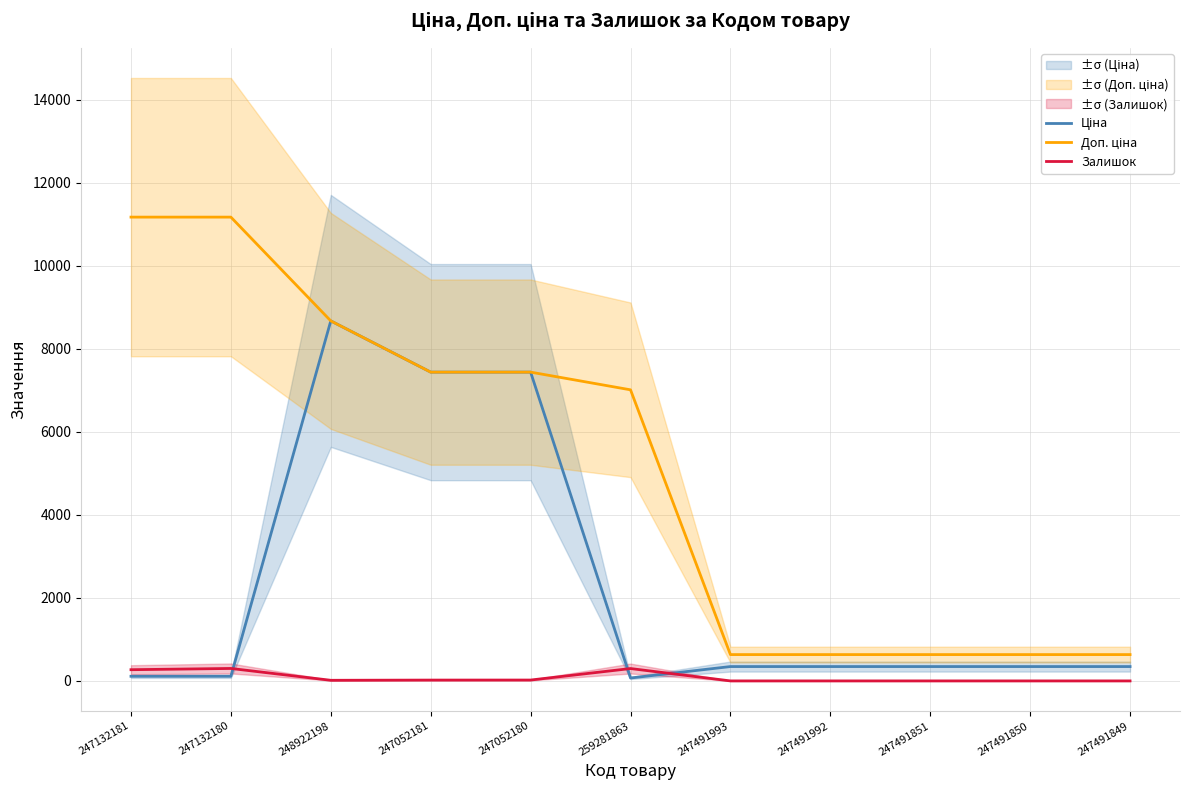

Which series has the widest spread of values?

Доп. ціна